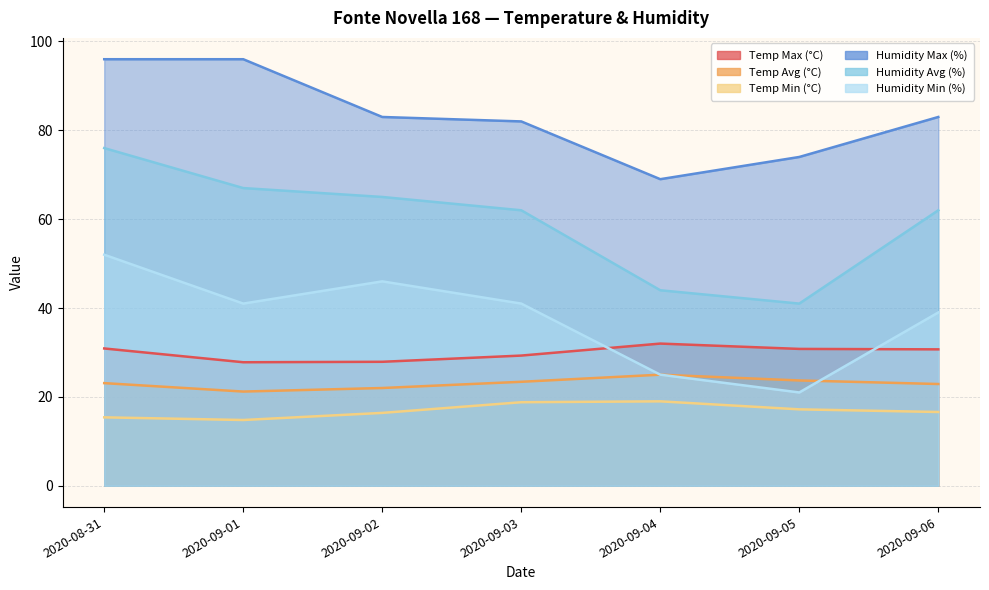

At which category is the sum across all series the highest?

2020-08-31